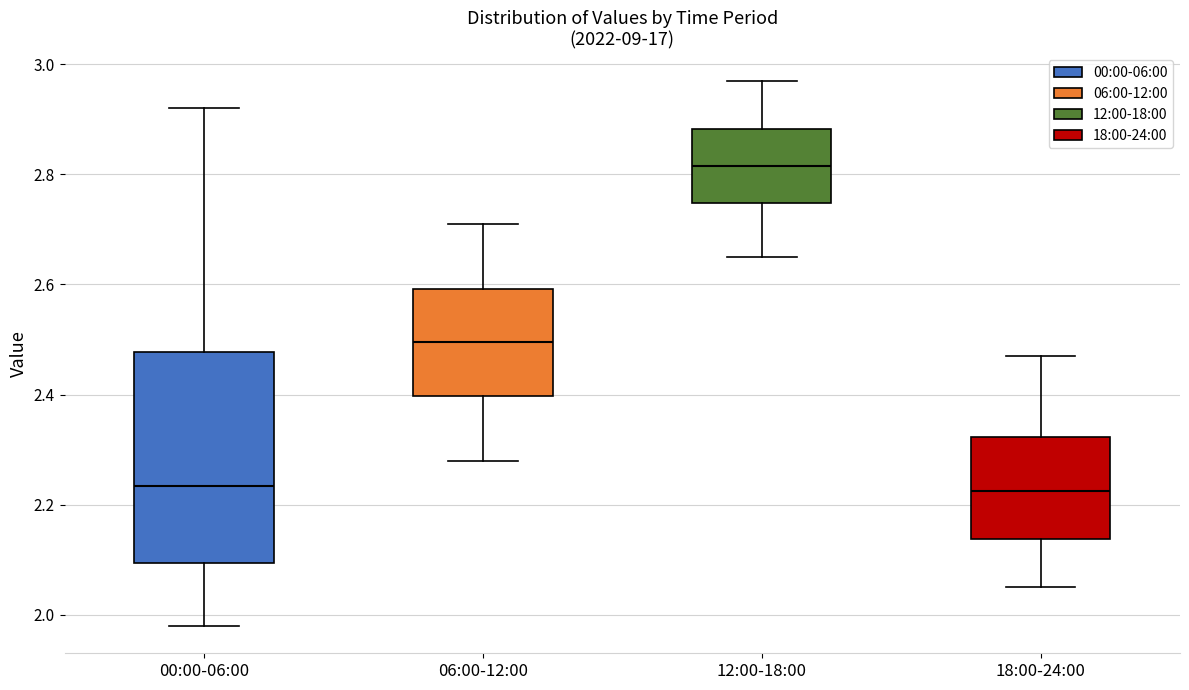

Reading left to right, read every box against the y-axis: the position of its median line, the range the box covers, and the ends of its whiskers. The values are not printed on the chart, so give them approximately, as read against the axis.

00:00-06:00: median 2.24, box 2.10 to 2.48, whiskers 1.98 to 2.92
06:00-12:00: median 2.50, box 2.40 to 2.60, whiskers 2.28 to 2.72
12:00-18:00: median 2.82, box 2.74 to 2.88, whiskers 2.66 to 2.98
18:00-24:00: median 2.22, box 2.14 to 2.32, whiskers 2.06 to 2.48